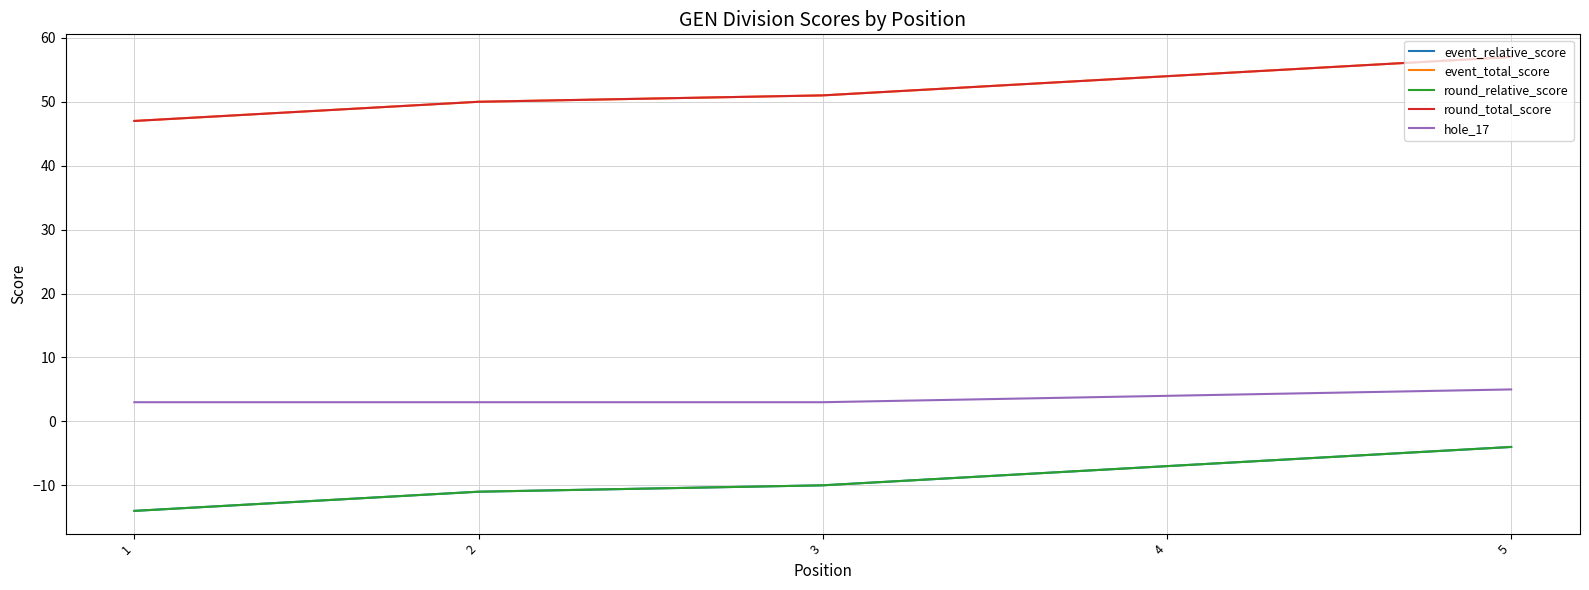

Is this an area chart (filled region under the line)?

No